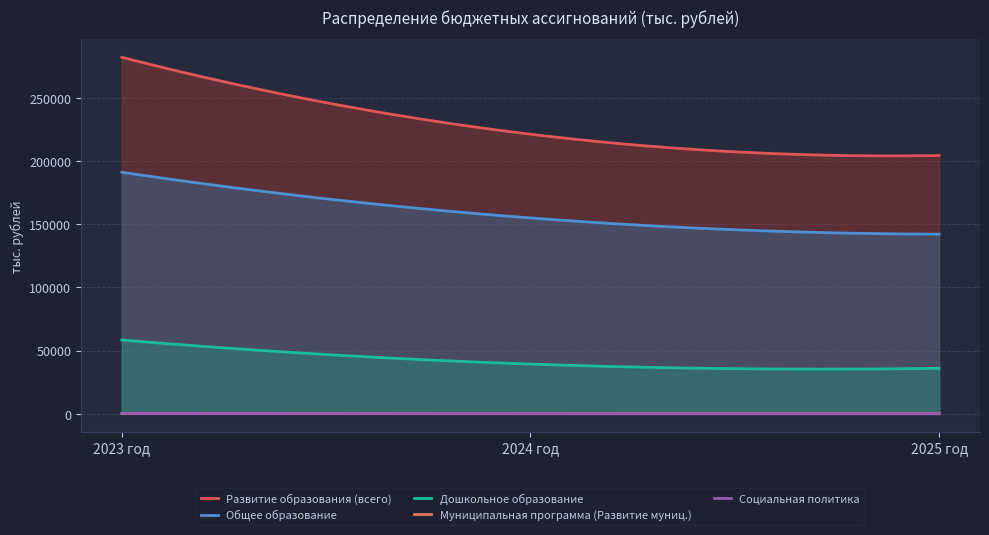

What position from the right is 2024 год?

2